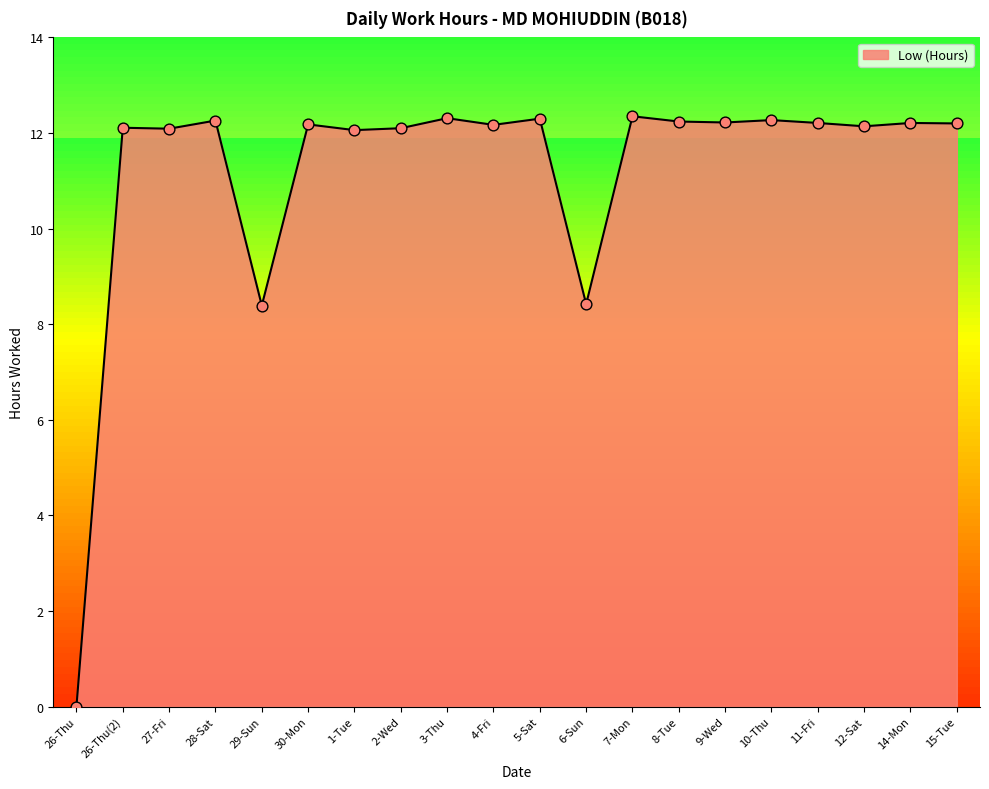

What is the change in value from 4-Fri to 8-Tue?

+0.1